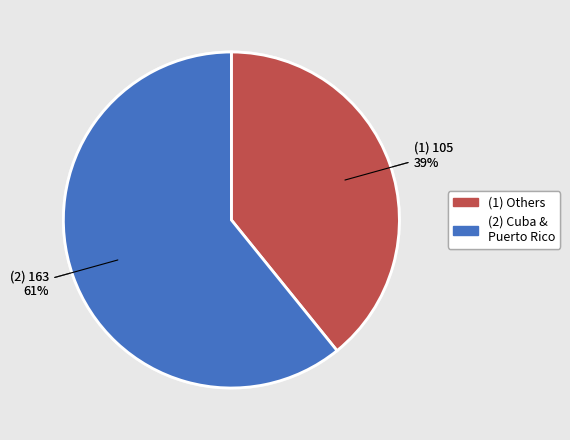

Rank the categories by value from lowest to highest.

(1) Others, (2) Cuba & Puerto Rico